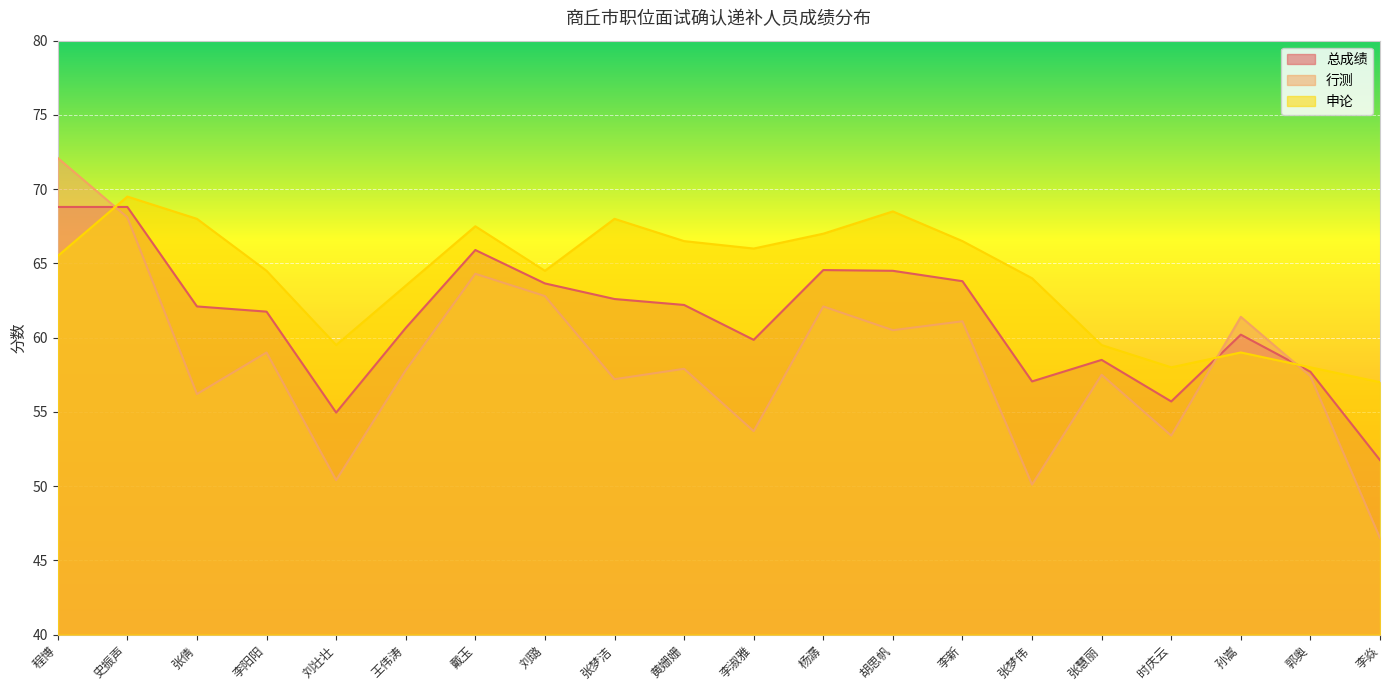

At which category does the chart reach its peak across all series?

程博